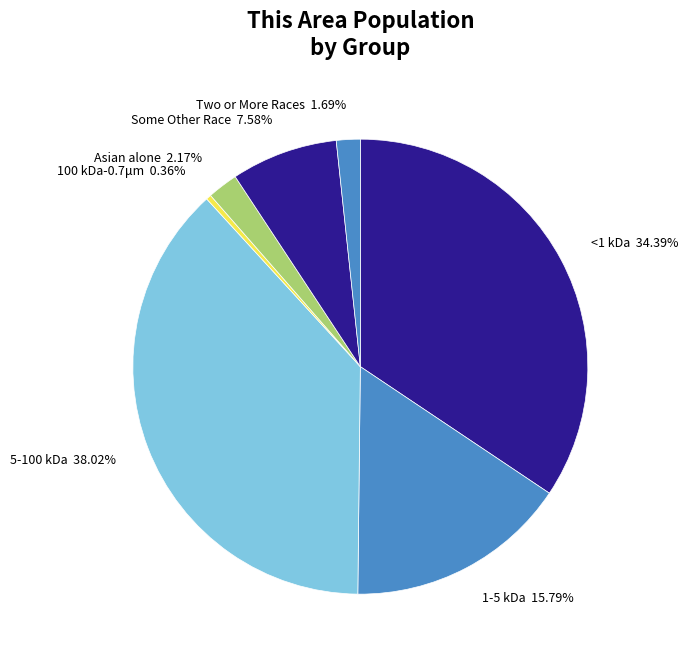

How many slices are in this pie chart?

7